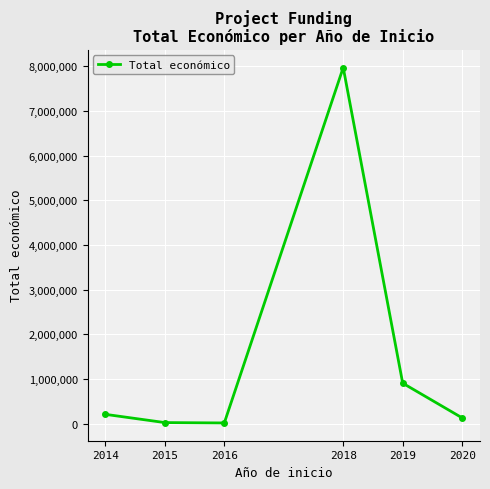

What is the minimum value shown in the chart?

18169